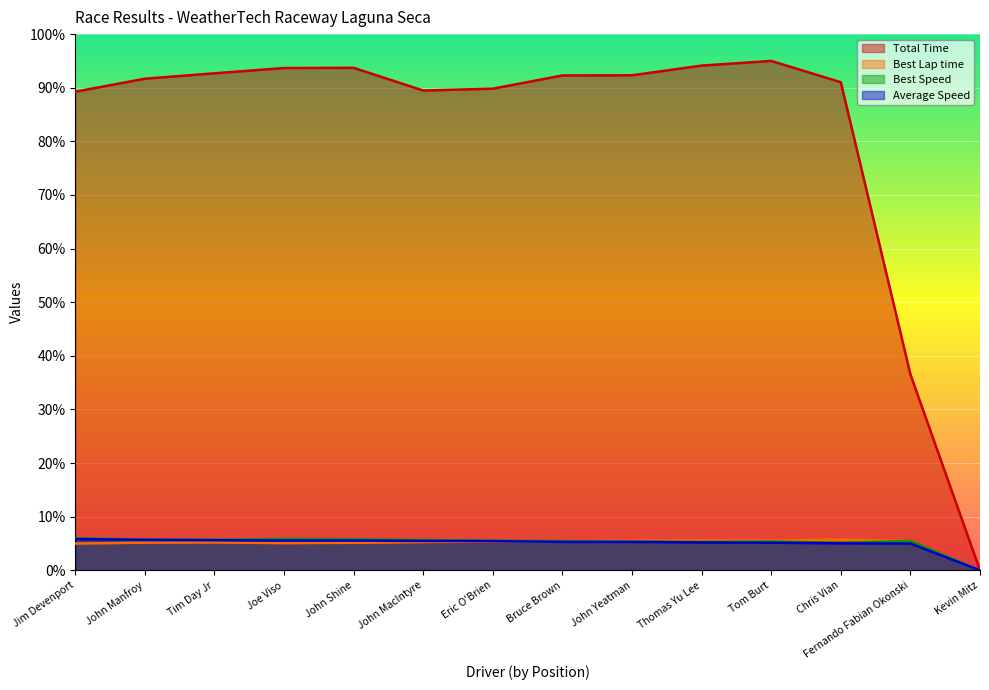

True or false: Average Speed has a value of 5.3 at John Yeatman.

True